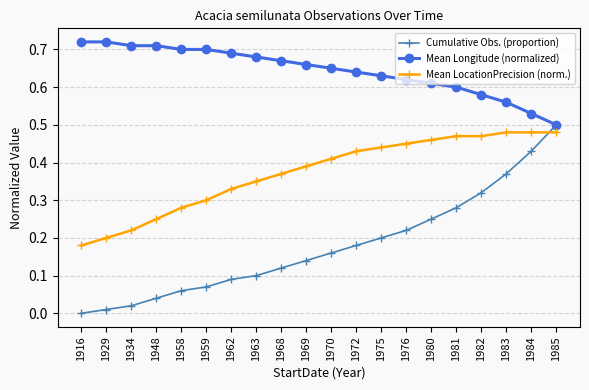

Between which two adjacent categories do Cumulative Obs. (proportion) and Mean LocationPrecision (norm.) first intersect?

1984 and 1985